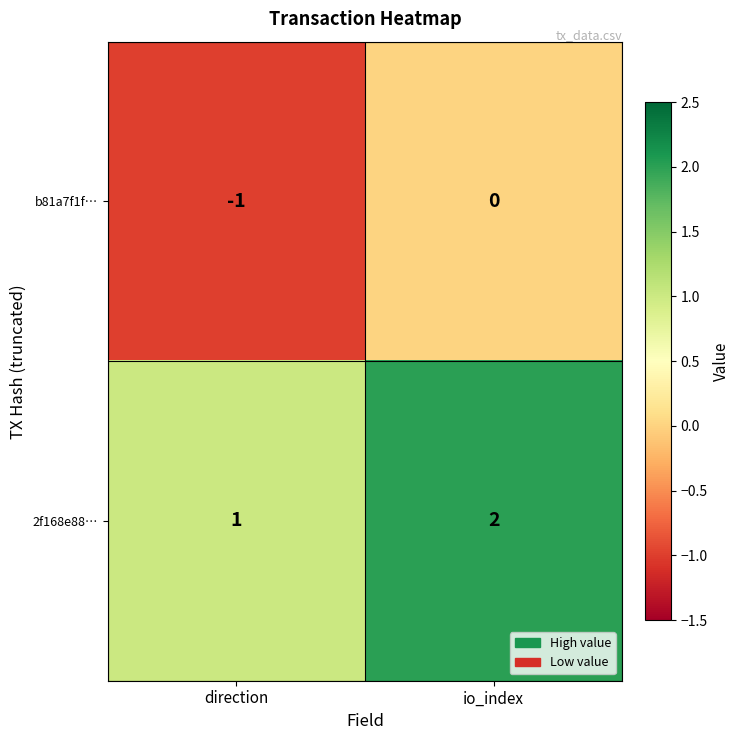

Rank the series by their maximum value, from lowest to highest.

b81a7f1f…, 2f168e88…